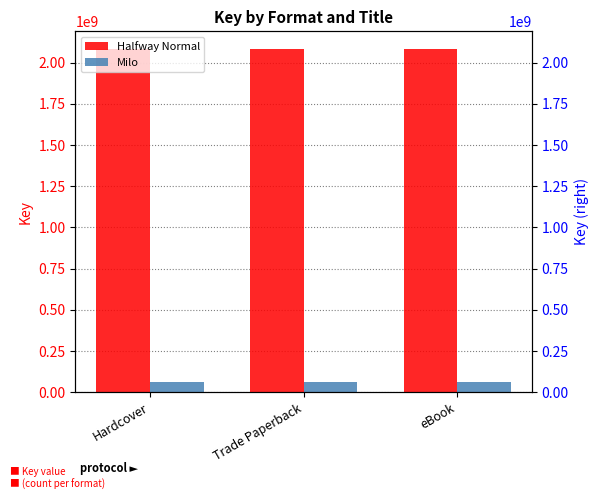

What is the spread (max minus min) of values at Trade Paperback?

2021182974